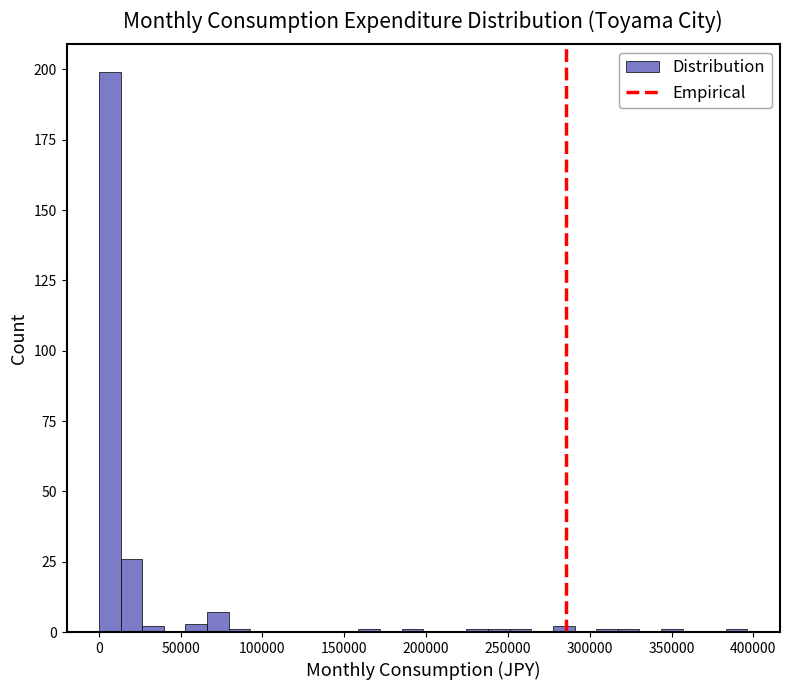

Read against the x-axis, roughly where is the centre of the tallest bar?

5000